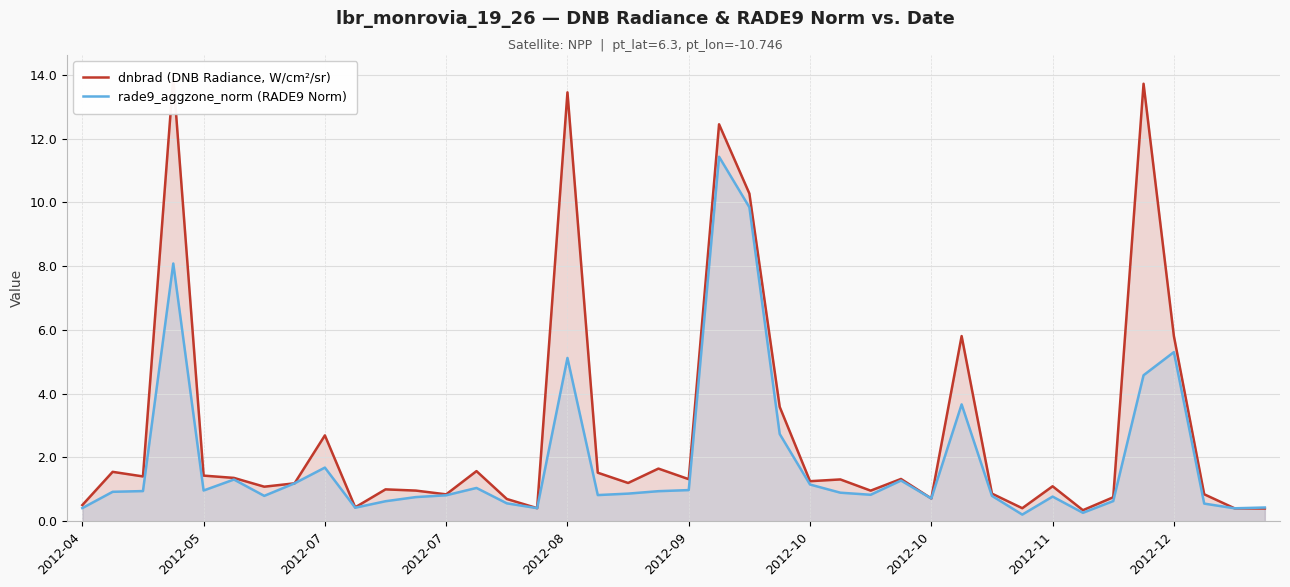

What is the value of the dnbrad (DNB Radiance, W/cm²/sr) point at the 6th from the left?

1.4